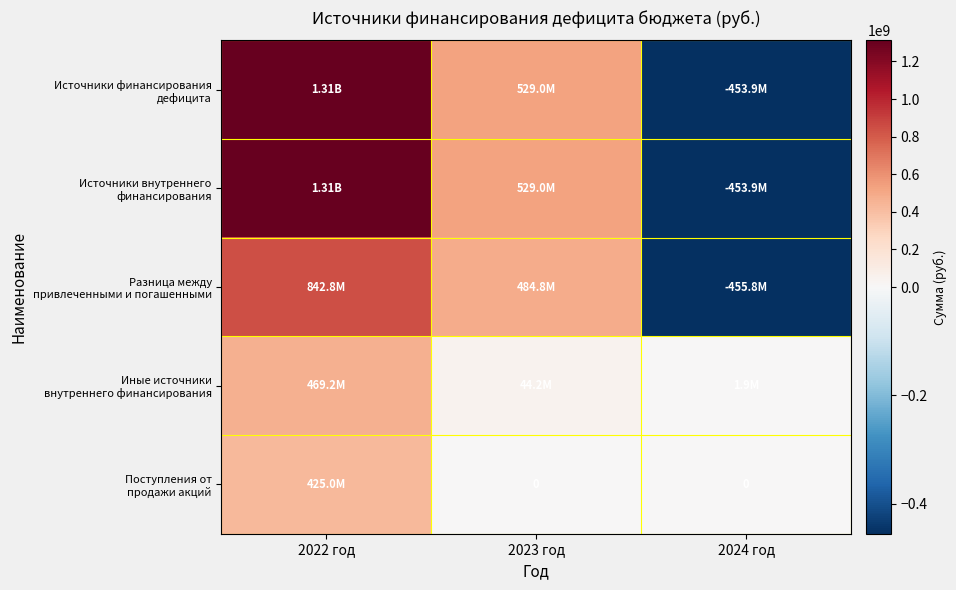

Between 2022 год and 2024 год, which is larger?

2022 год